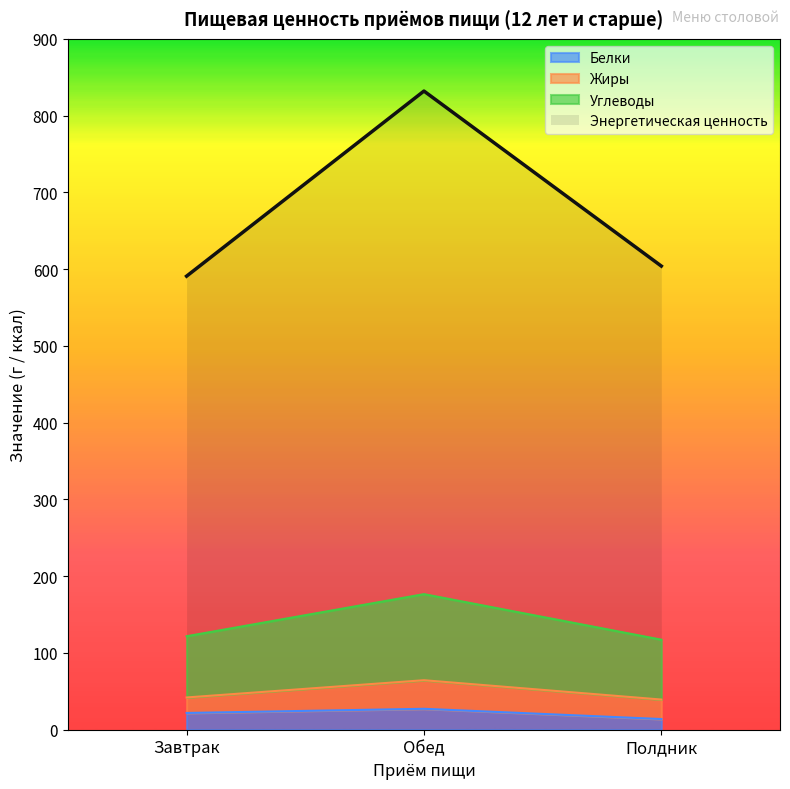

Read the Энергетическая ценность value at Обед.

832.0